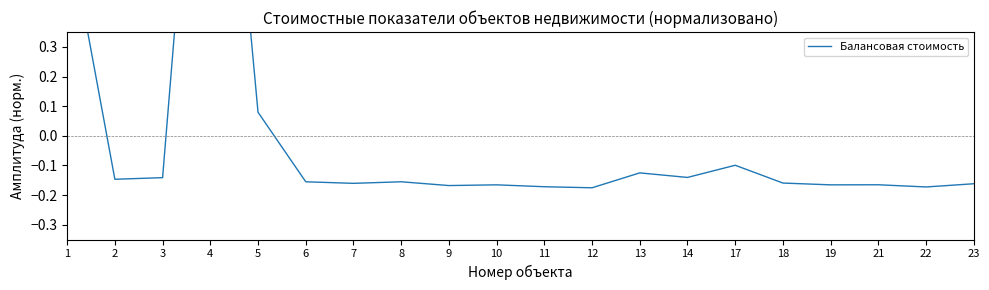

Is this an area chart (filled region under the line)?

No